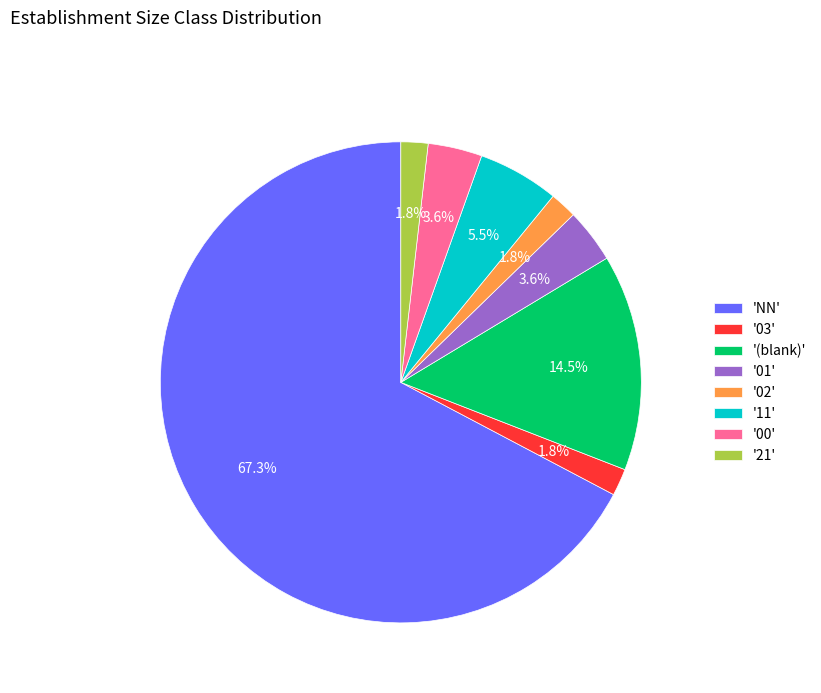

What is the largest slice in the pie chart?

'NN'